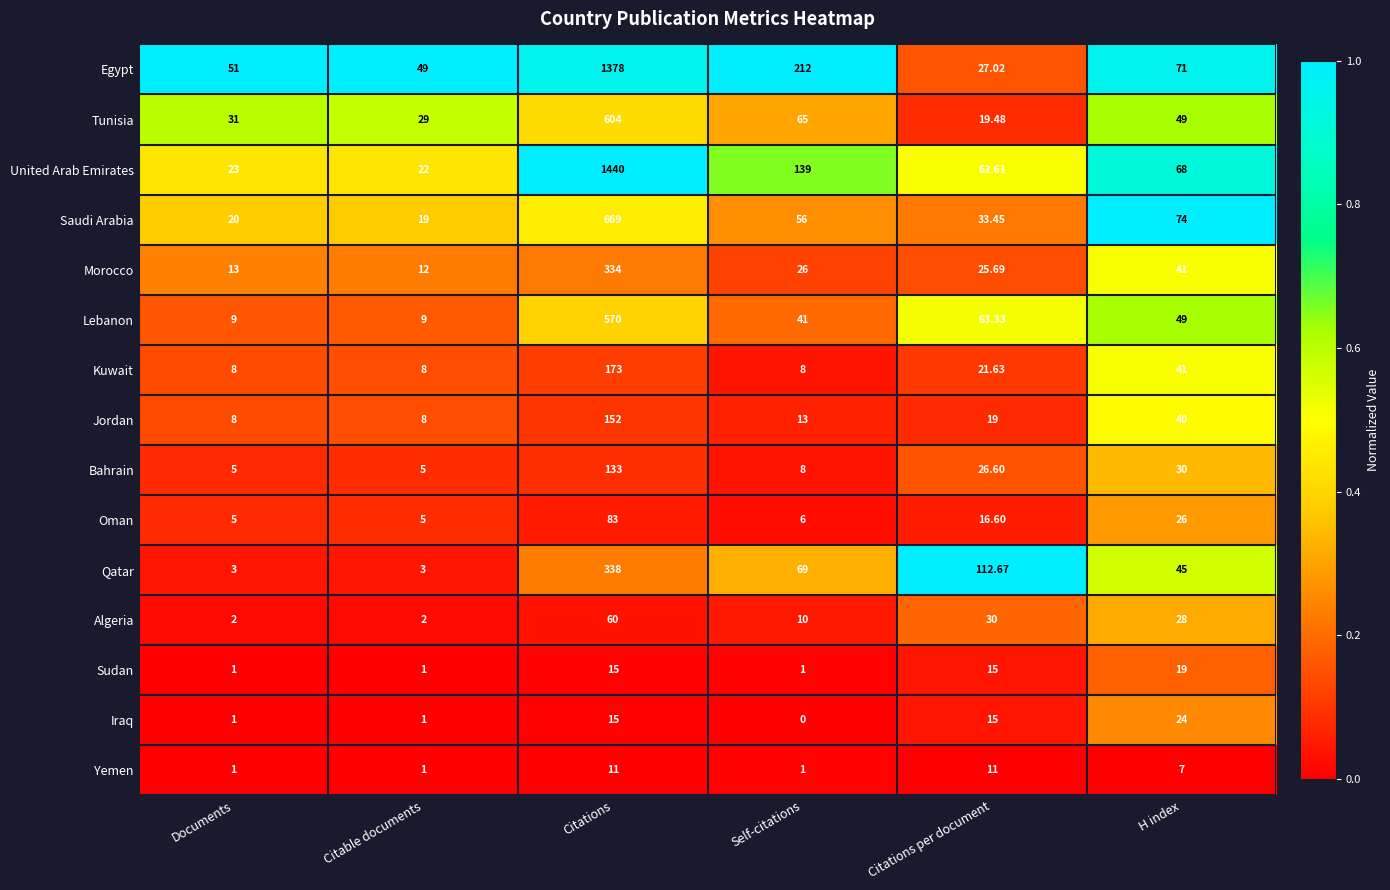

At which label does Yemen first exceed 7?

Citations